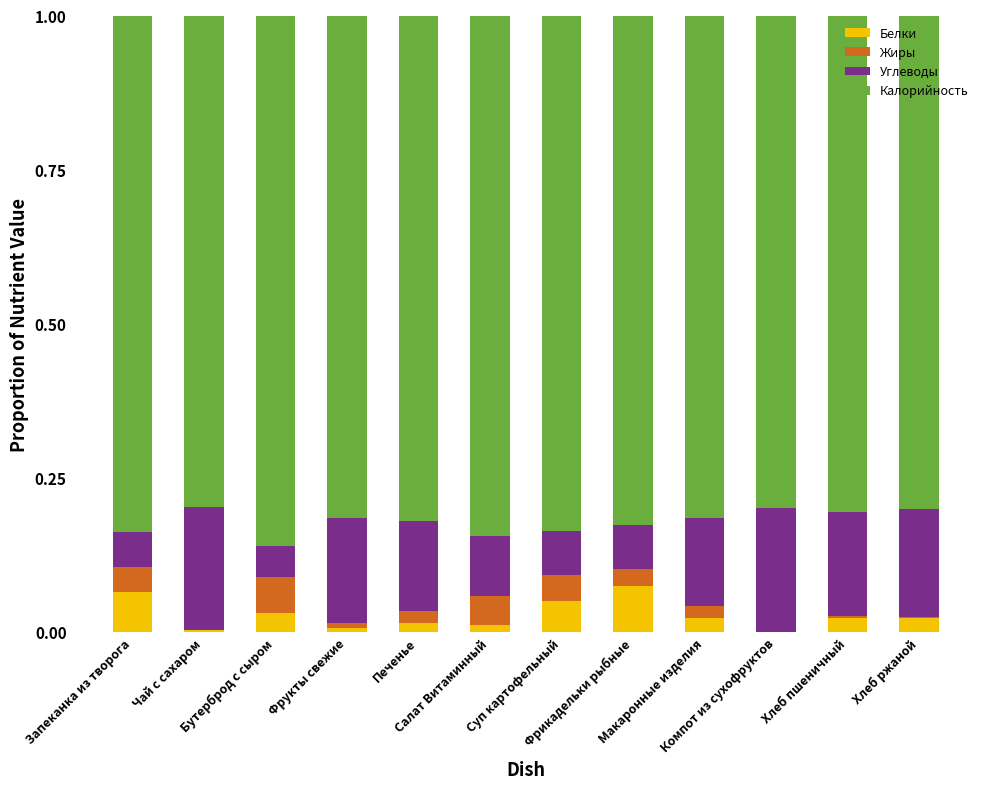

What is the sum of all Белки values?

0.3